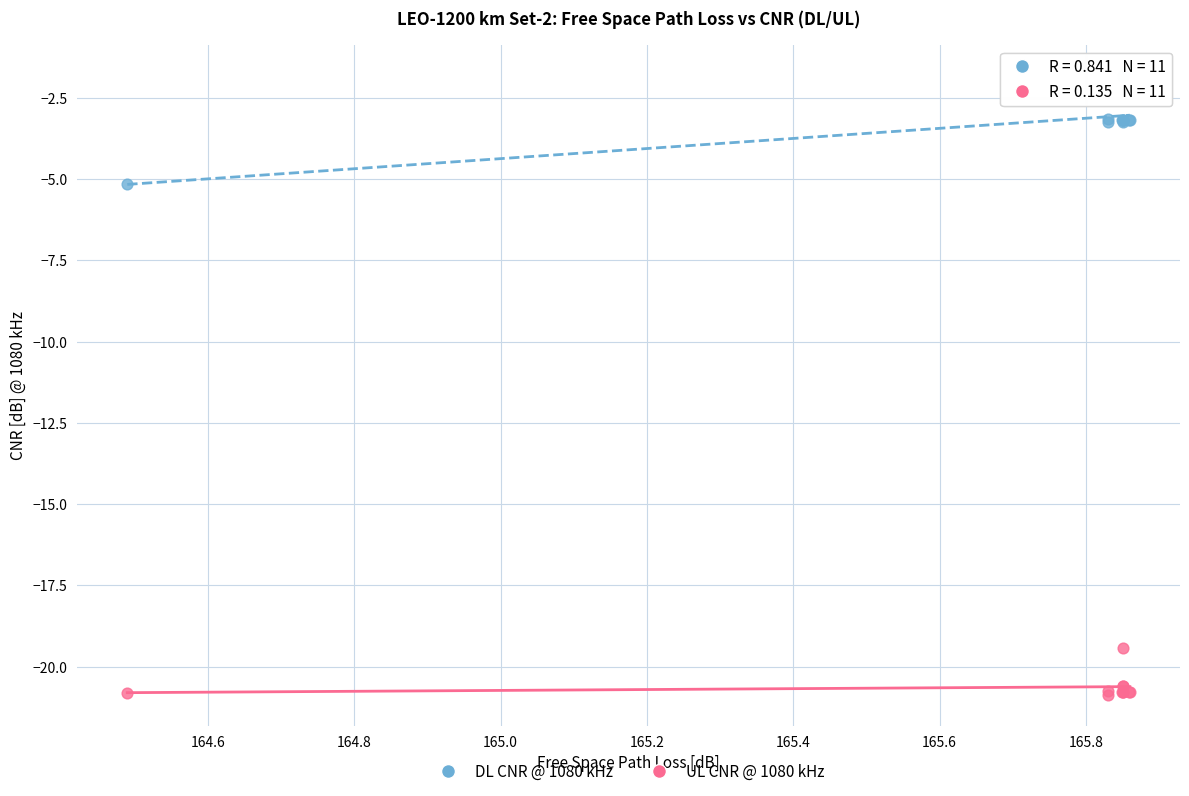

Which series has the widest spread of Y values?

DL CNR @ 1080 kHz